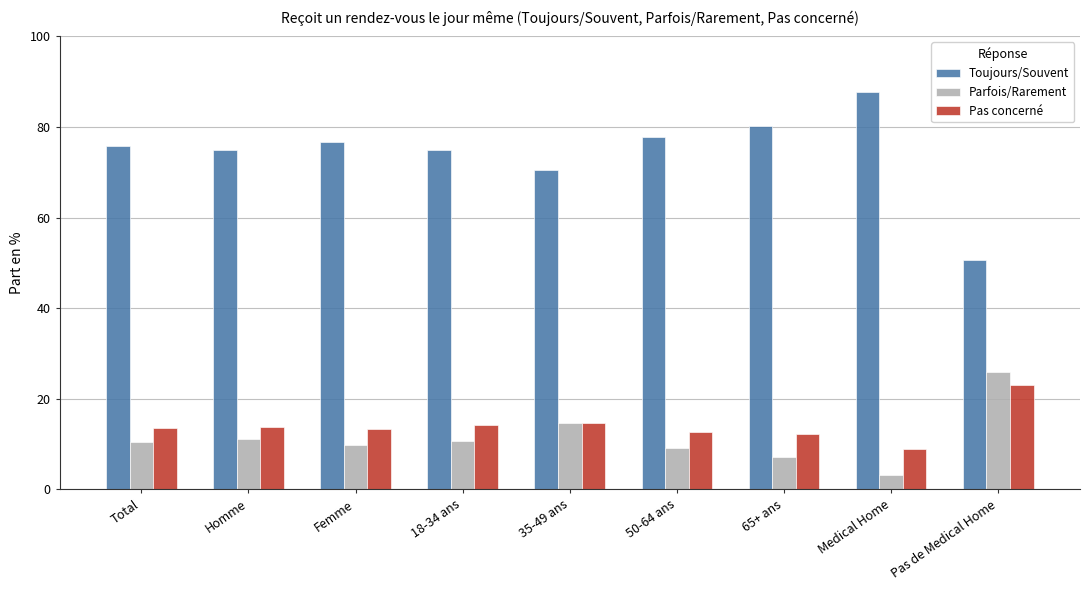

What is the average value of the Toujours/Souvent series?

74.4